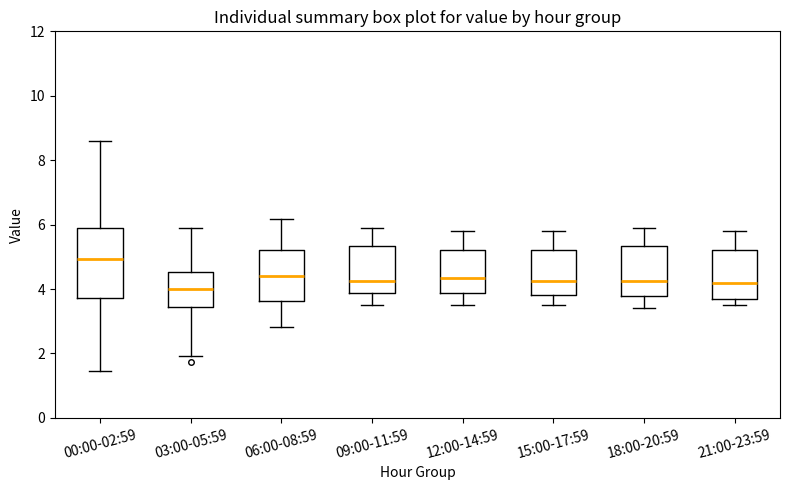

Comparing the boxes themselves (not the whiskers), which one is the tallest?

00:00-02:59